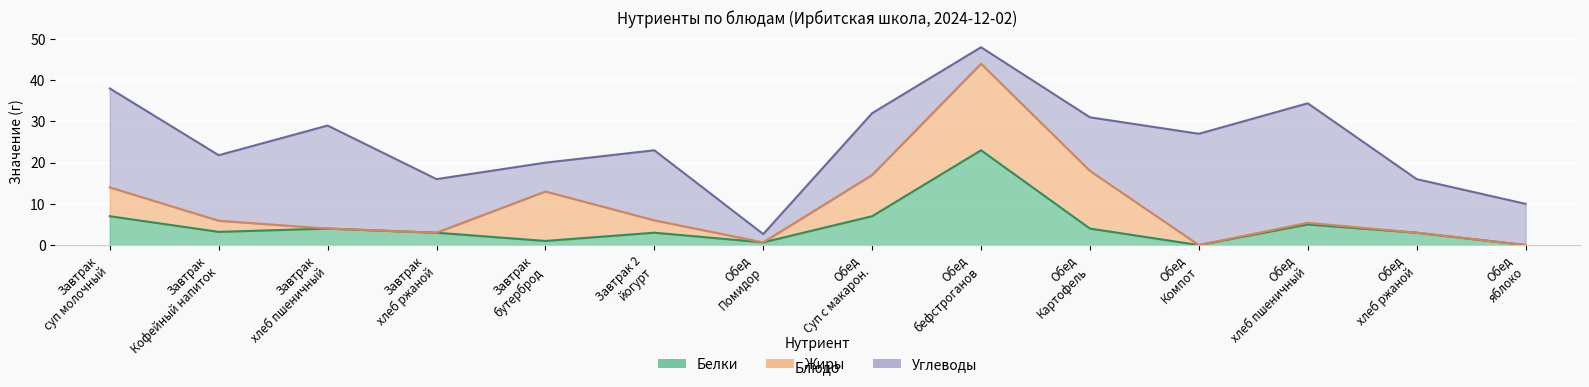

True or false: Белки has a value of 2.7 at Обед
Картофель.

False